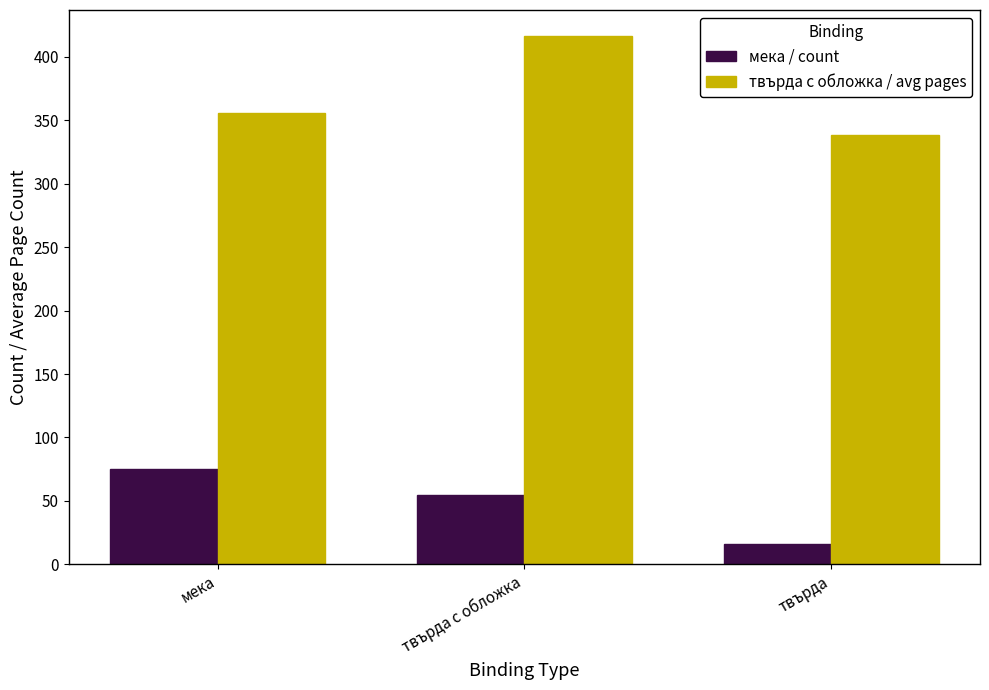

What is the value of the твърда с обложка / avg pages bar at the 3rd from the left?

338